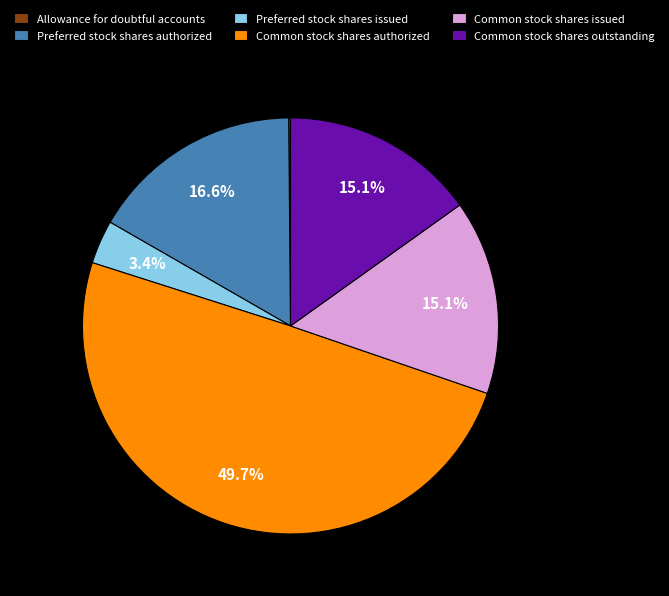

Combined, do Preferred stock shares authorized and Preferred stock shares issued account for over 50%?

No